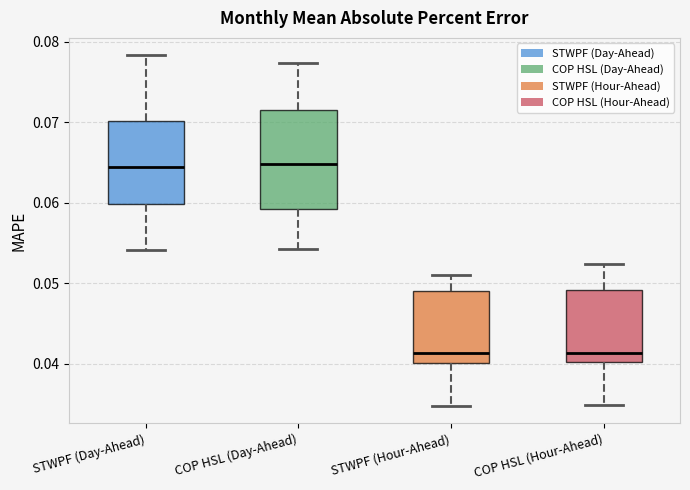

Reading left to right, read every box against the y-axis: the position of its median line, the range the box covers, and the ends of its whiskers. The values are not printed on the chart, so give them approximately, as read against the axis.

STWPF (Day-Ahead): median 0.064, box 0.060 to 0.070, whiskers 0.054 to 0.078
COP HSL (Day-Ahead): median 0.065, box 0.059 to 0.071, whiskers 0.054 to 0.077
STWPF (Hour-Ahead): median 0.041, box 0.040 to 0.049, whiskers 0.035 to 0.051
COP HSL (Hour-Ahead): median 0.041, box 0.040 to 0.049, whiskers 0.035 to 0.052